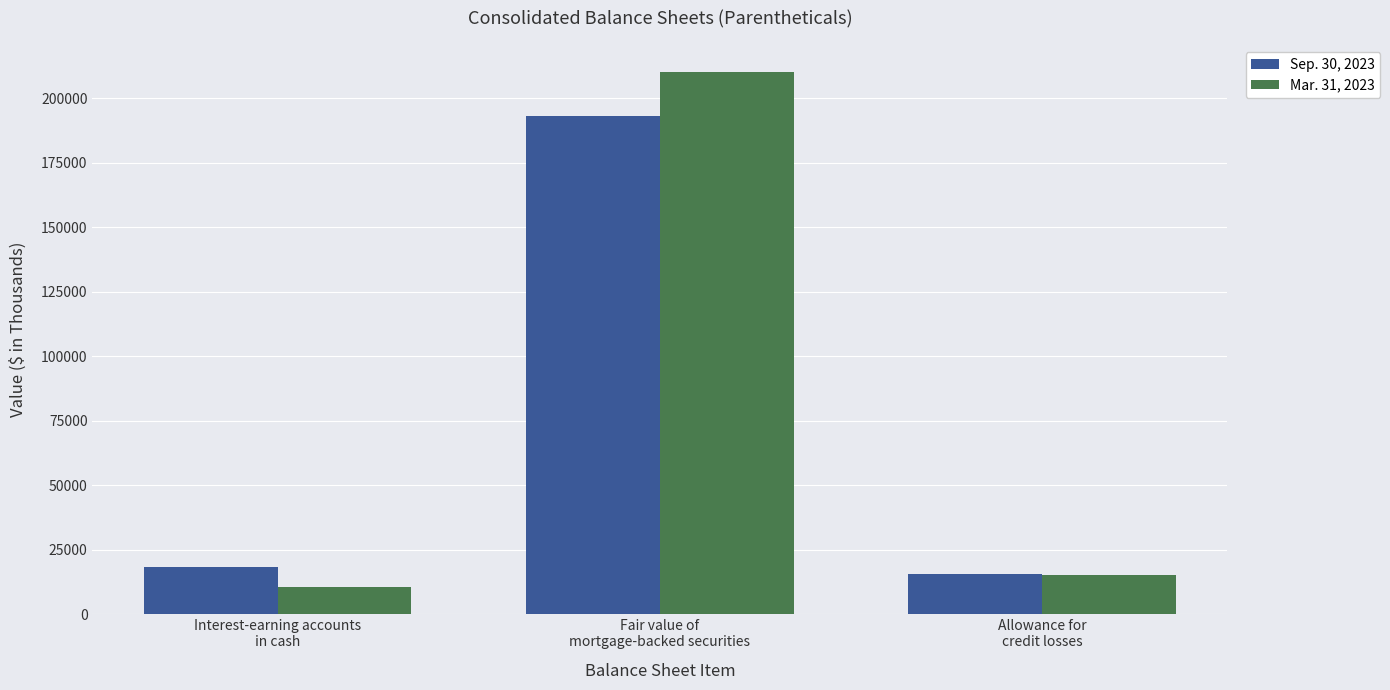

At which label does Mar. 31, 2023 first exceed 15309?

Fair value of
mortgage-backed securities